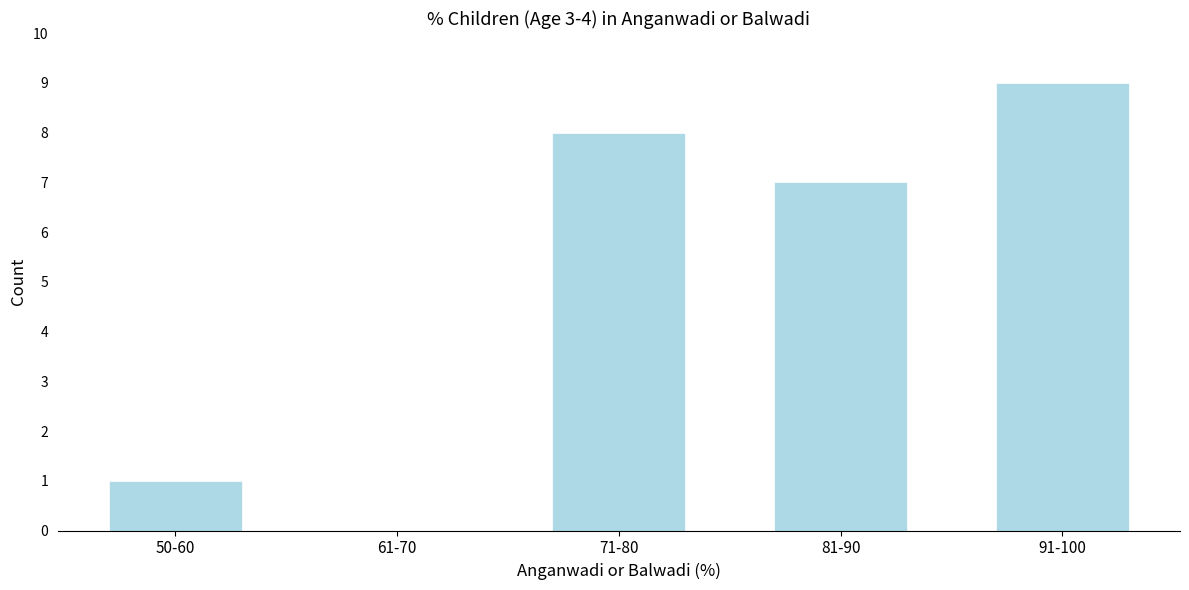

Reading left to right, list all the values displayed in this chart.

50-60=1	61-70=0	71-80=8	81-90=7	91-100=9